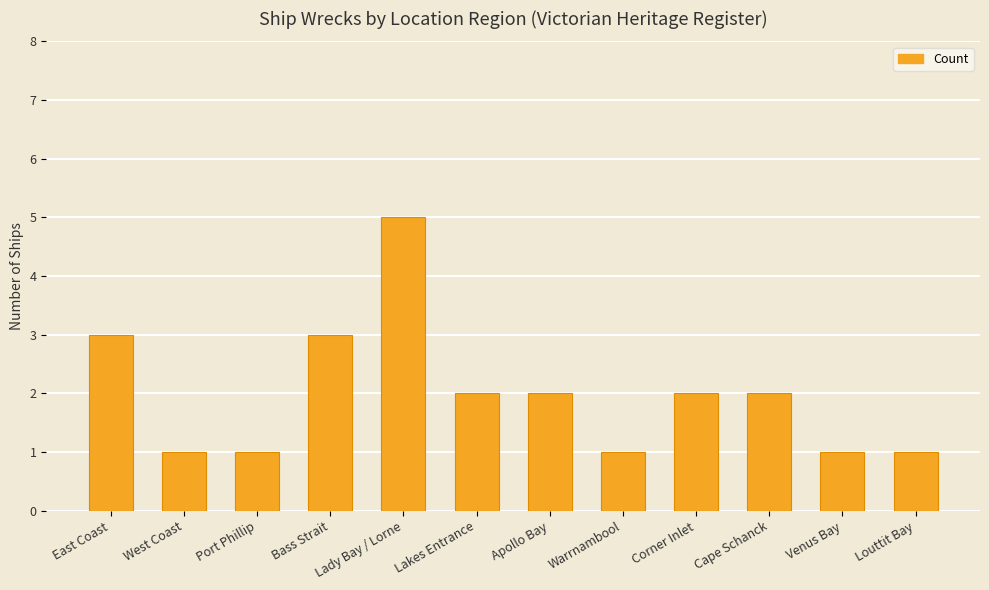

What position from the left is Bass Strait?

4